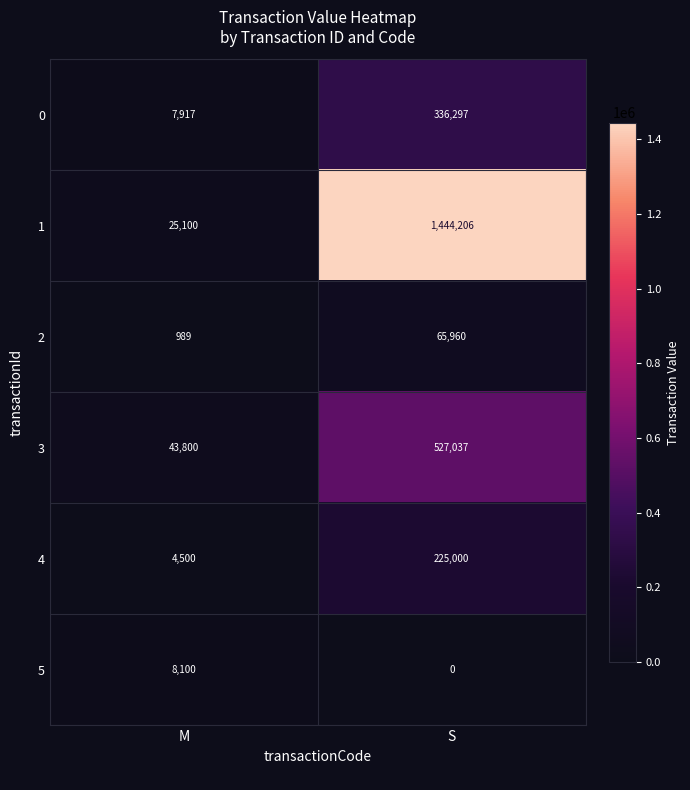

Where is 1 nearest to the value 734653?

M